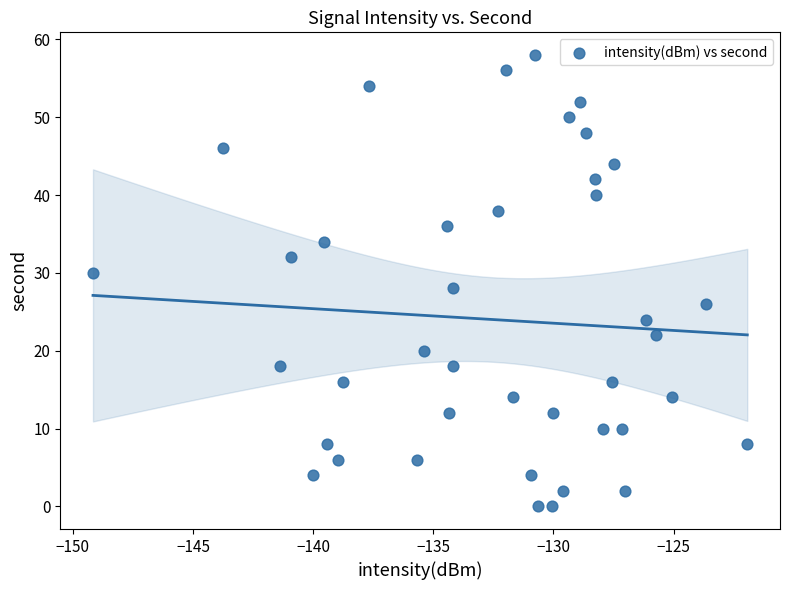

What is the range of Y values (max minus min)?

58